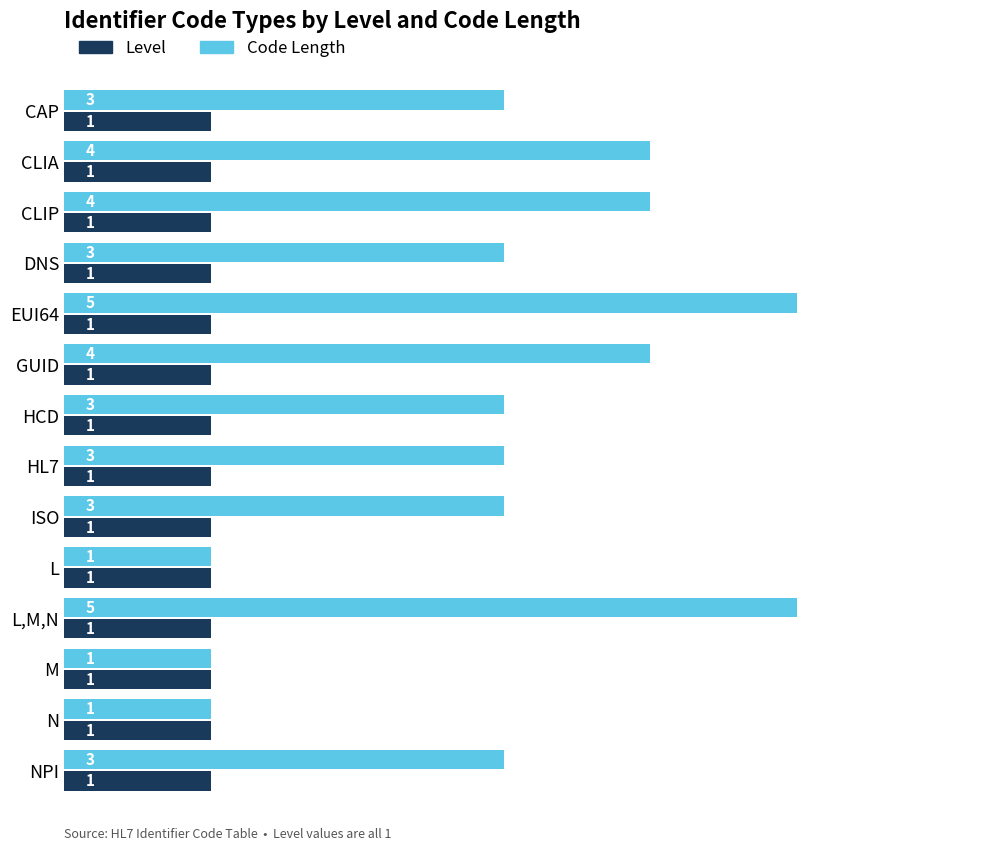

The Code Length series shows 1 at L. True or false?

True